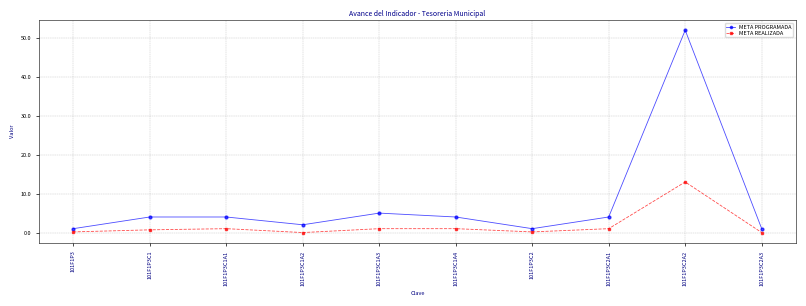

What is the label of the 6th point from the left?

101F1P3C1A4